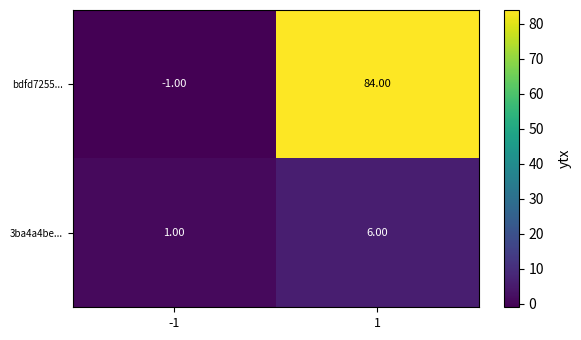

List the labels in order of bdfd7255... value, largest first.

1, -1